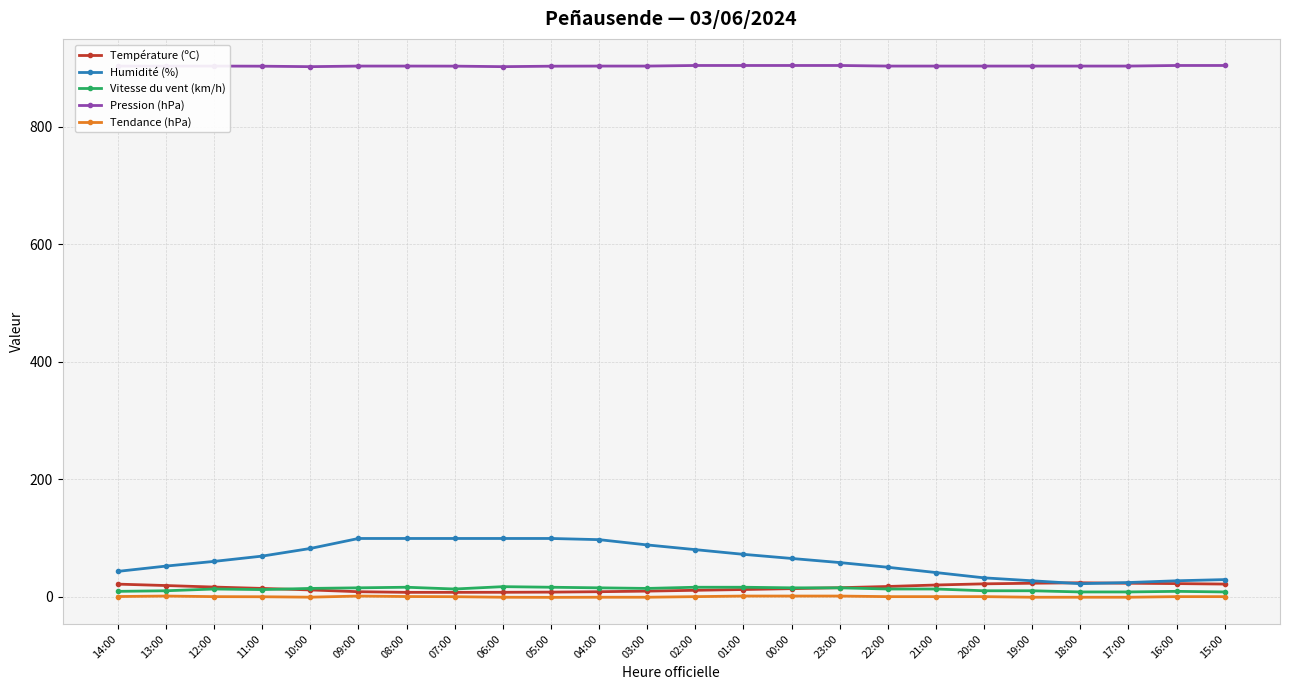

True or false: Vitesse du vent (km/h) and Humidité (%) intersect in this chart.

False